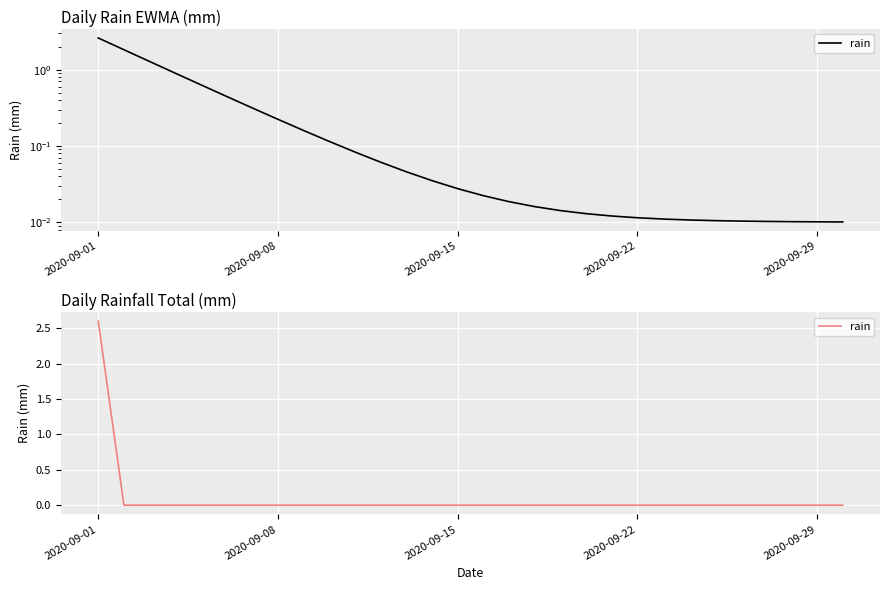

How many lines are shown in the chart?

1